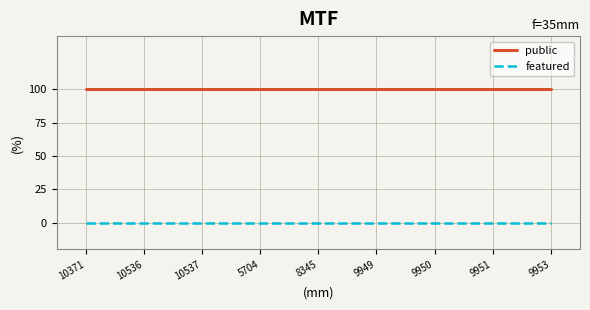

Reading left to right, what are all the values shown in this chart?

public: 10371=1	10536=1	10537=1	5704=1	8345=1	9949=1	9950=1	9951=1	9953=1
featured: 10371=0	10536=0	10537=0	5704=0	8345=0	9949=0	9950=0	9951=0	9953=0